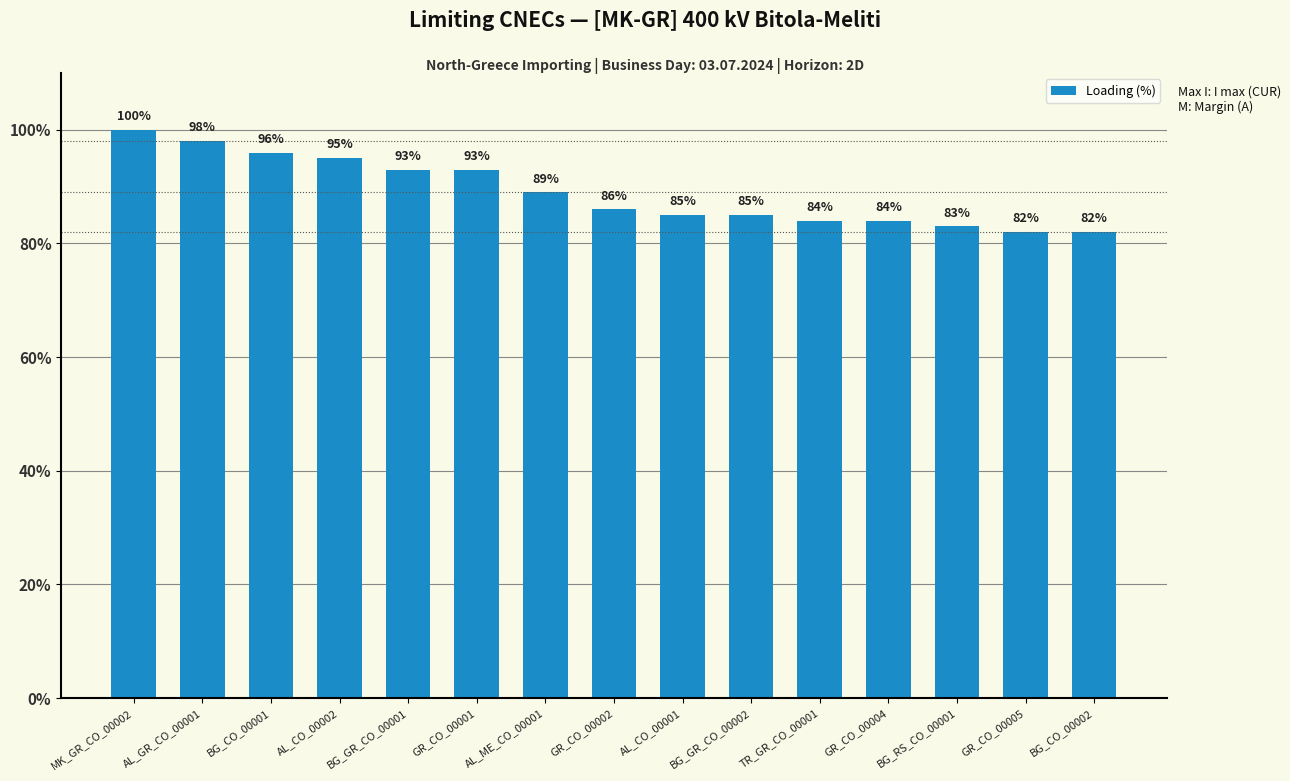

True or false: the data shows 40 at BG_GR_CO_00002.

False